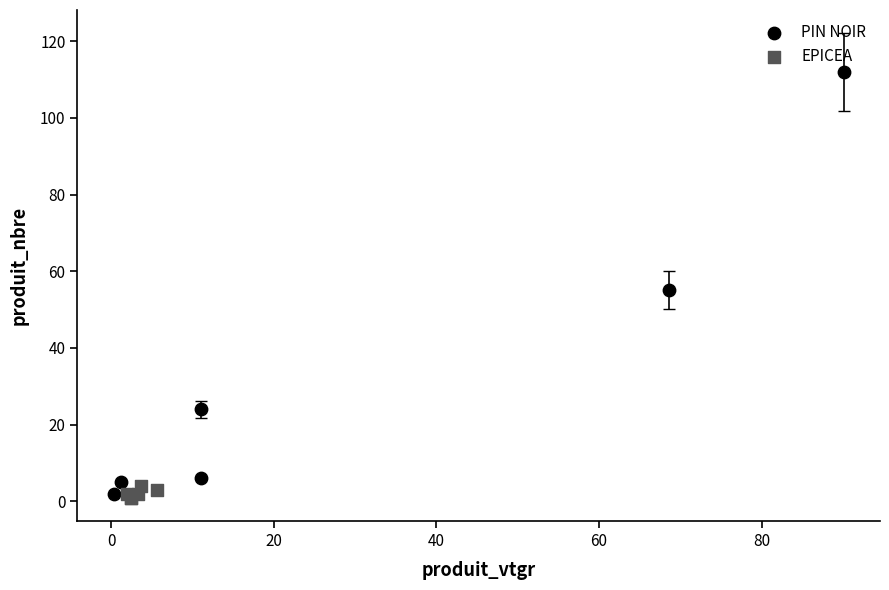

Which series contains the highest Y value?

PIN NOIR